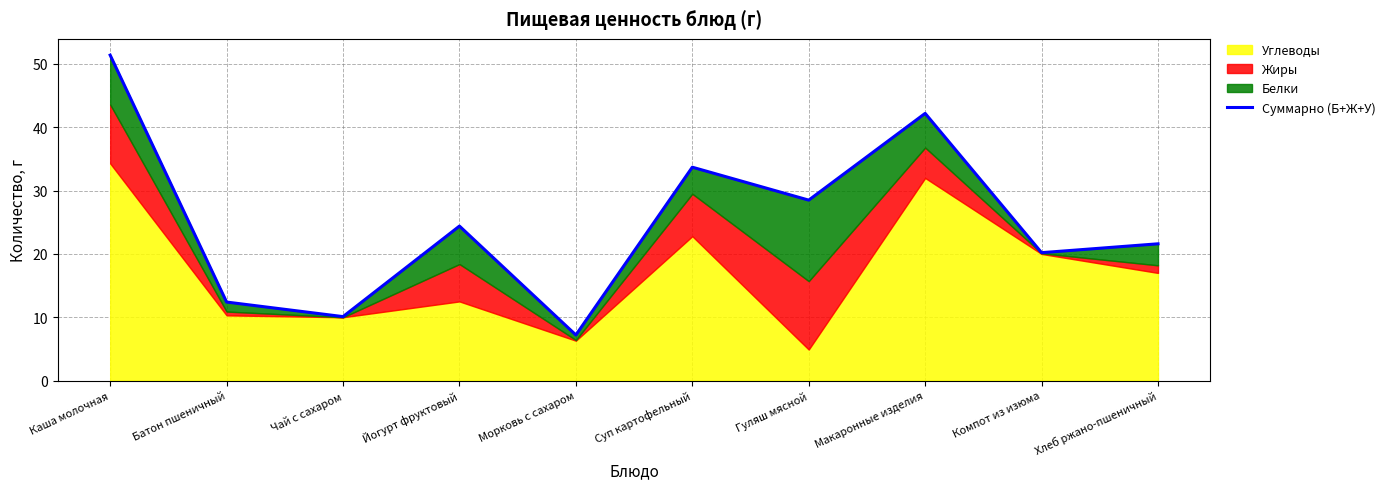

Does the chart display data point markers on the line(s)?

No